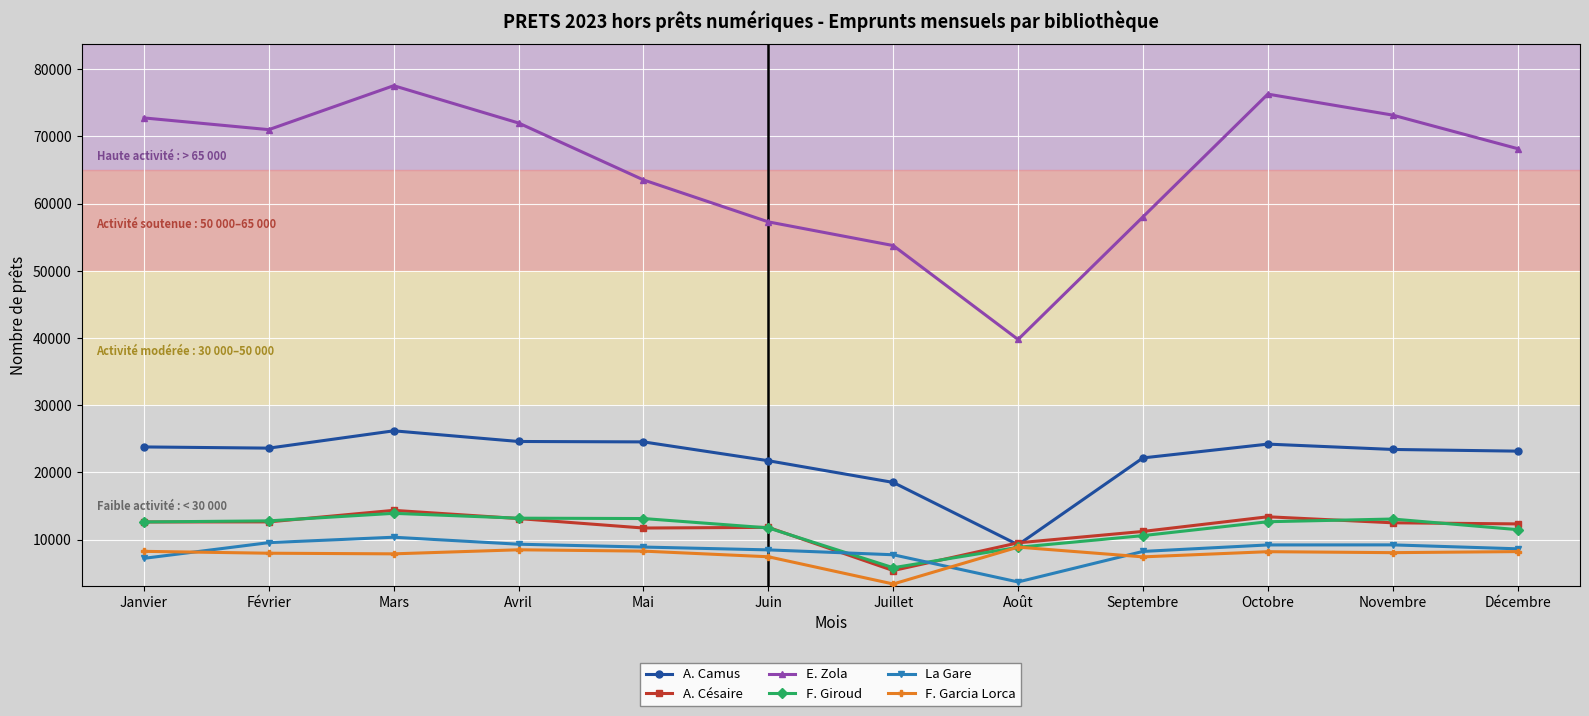

What is the difference between the highest and lowest values at Février?

63047